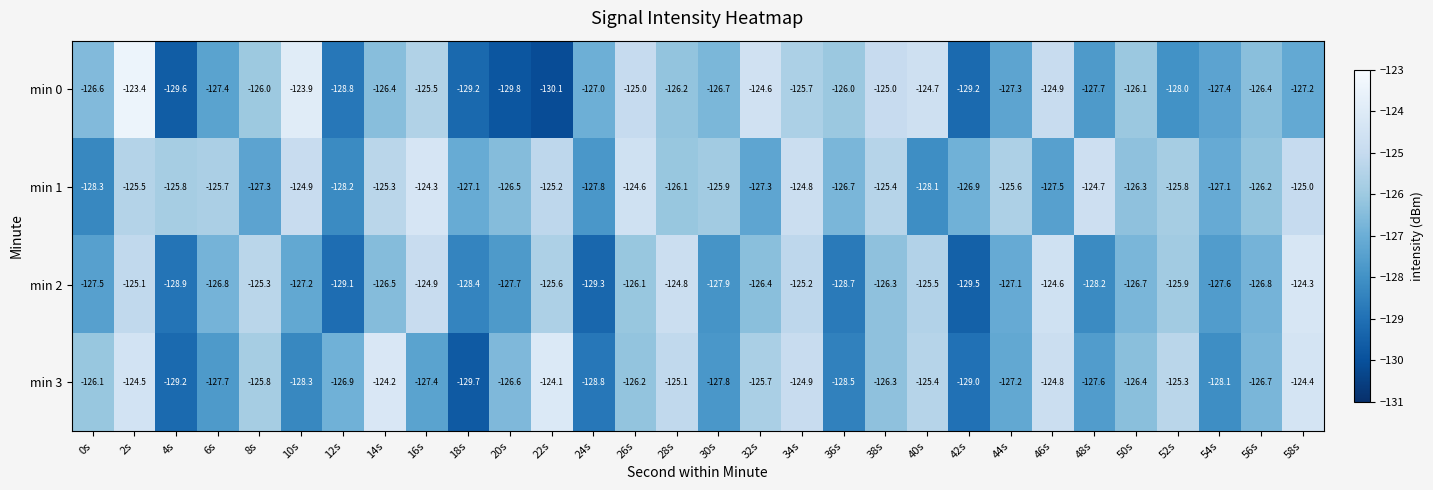

What is the minimum value shown in the chart?

-130.1